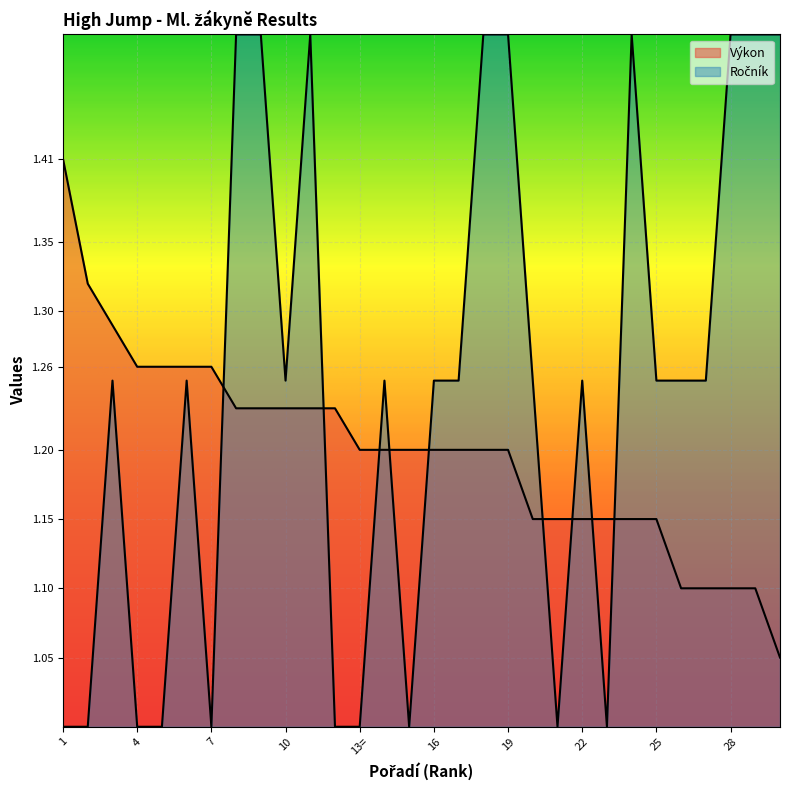

After their last crossing, which series has the higher values: Výkon or Ročník?

Ročník